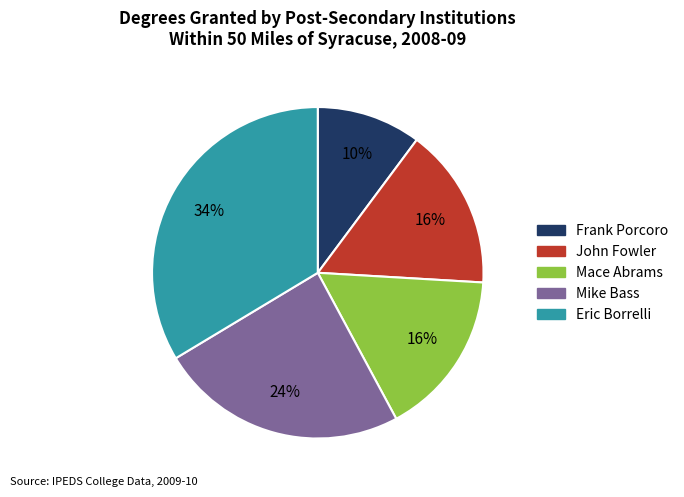

How many slices are in this pie chart?

5